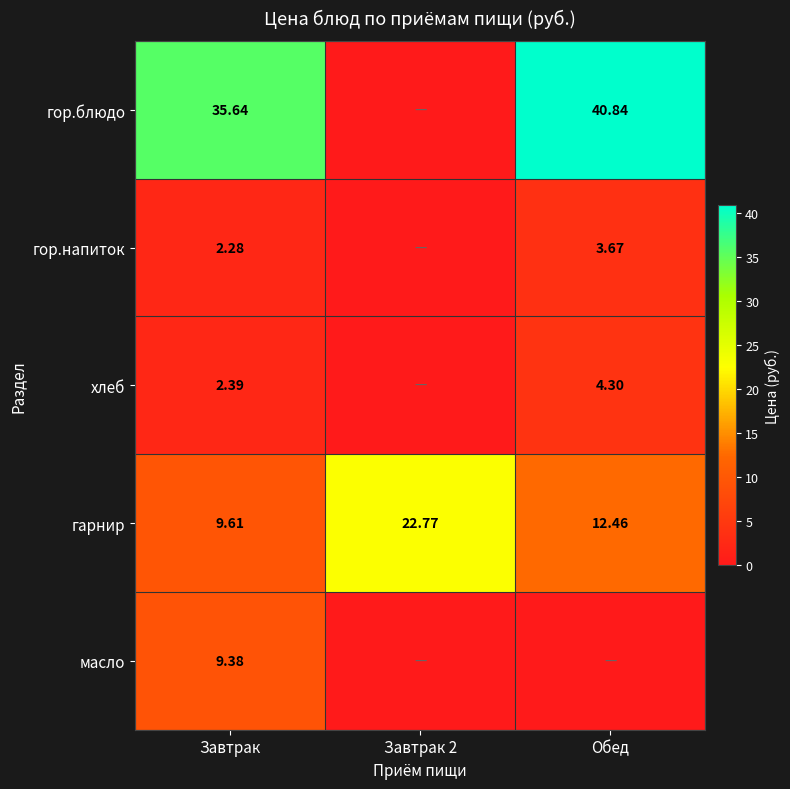

What is the total value across all series at Завтрак 2?

22.8